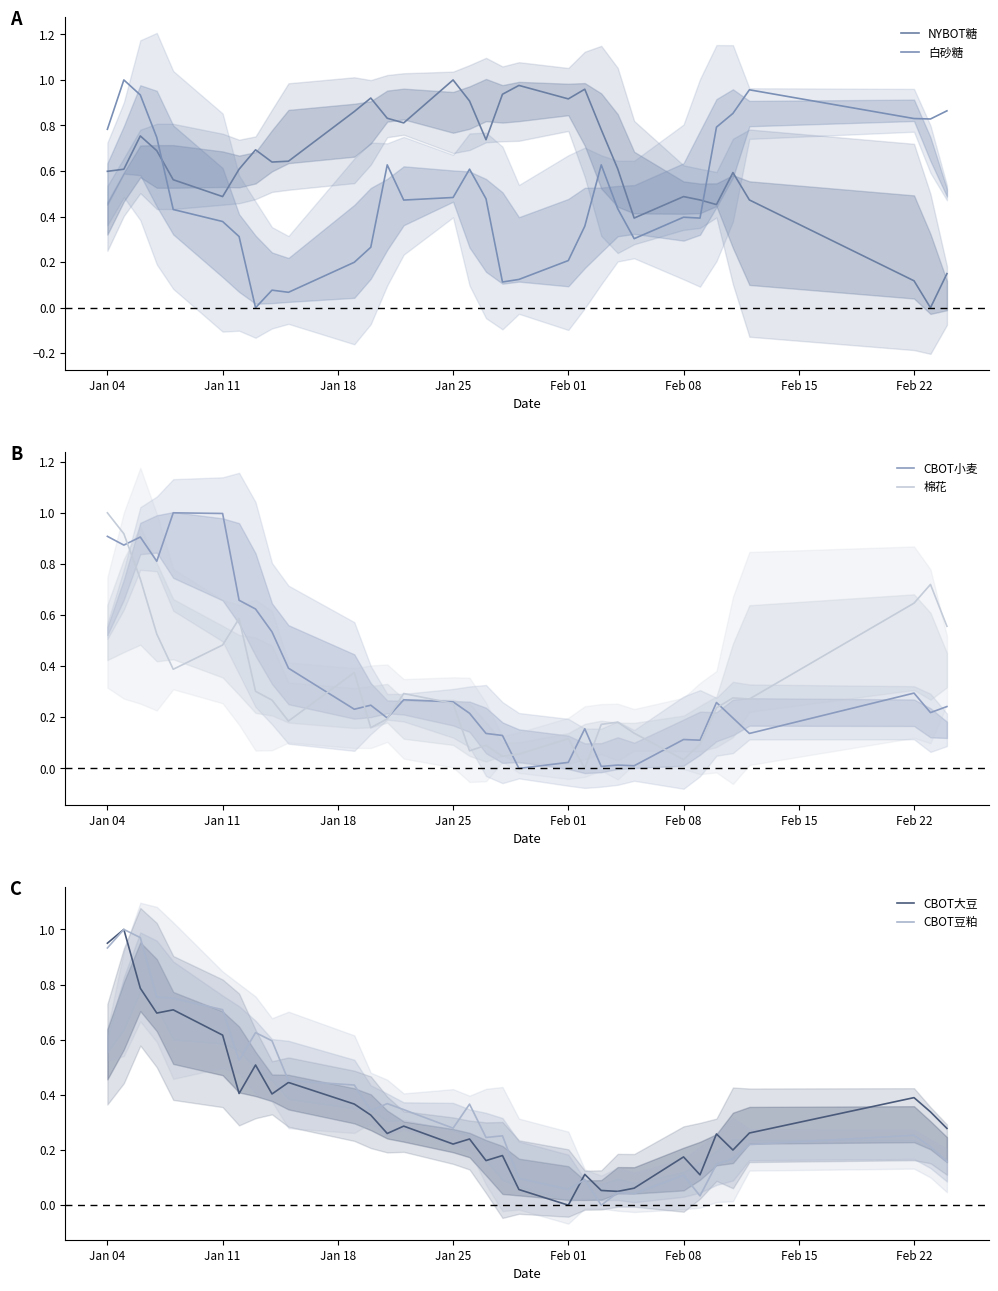

At which label does CBOT大豆 reach its minimum?

Feb 01